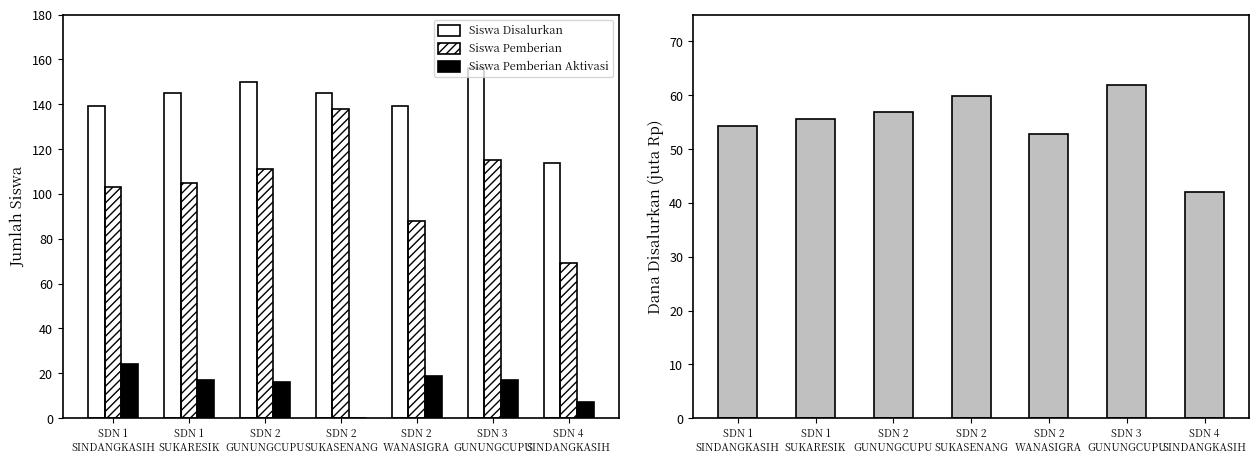

The Siswa Pemberian Aktivasi series shows 24.0 at SDN 1
SINDANGKASIH. True or false?

True